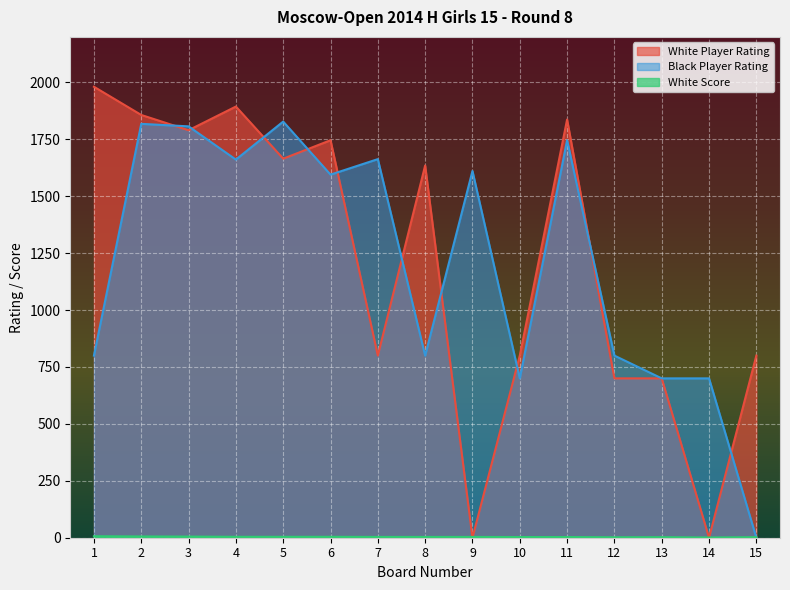

Reading right to left, what are all the values shown in this chart?

White Player Rating: 15=800.0	14=0.0	13=700.0	12=700.0	11=1837.0	10=800.0	9=0.0	8=1635.0	7=800.0	6=1746.0	5=1665.0	4=1894.0	3=1790.0	2=1857.0	1=1981.0
Black Player Rating: 15=0.0	14=700.0	13=700.0	12=800.0	11=1746.0	10=700.0	9=1611.0	8=800.0	7=1663.0	6=1595.0	5=1828.0	4=1661.0	3=1807.0	2=1818.0	1=800.0
White Score: 15=2.5	14=1.0	13=2.5	12=2.0	11=3.0	10=3.0	9=3.5	8=3.5	7=3.5	6=4.0	5=4.0	4=4.0	3=5.0	2=5.5	1=6.5